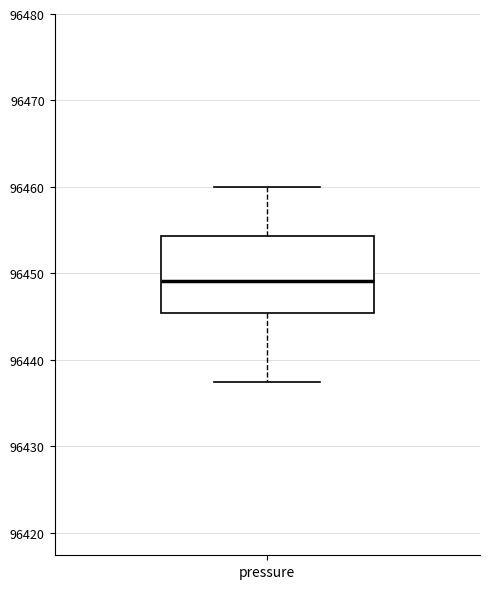

Read this box plot against the y-axis: the position of the median line, the range covered by the box, and the ends of both whiskers. The values are not printed on the chart, so give them approximately, as read against the axis.

median 96449, box 96445 to 96454, whiskers 96437 to 96460